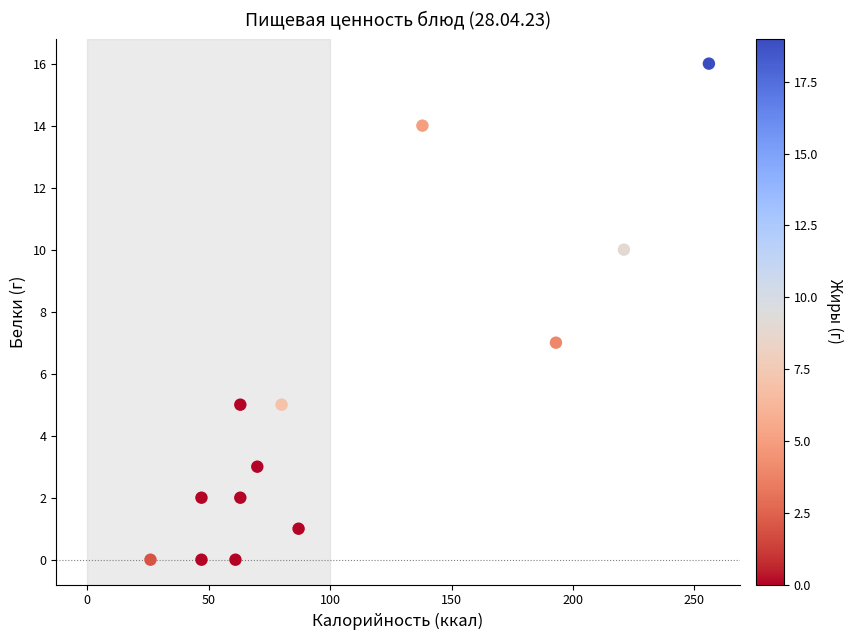

What is the range of X values (max minus min)?

230